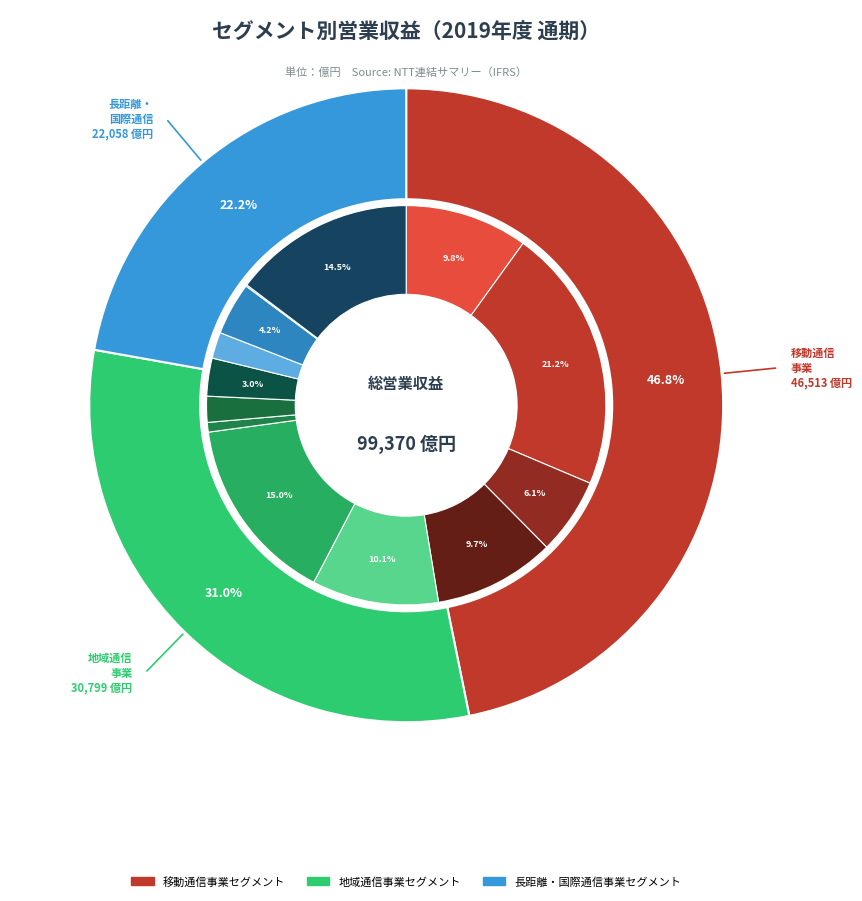

Is there any slice that represents more than half of the pie?

No